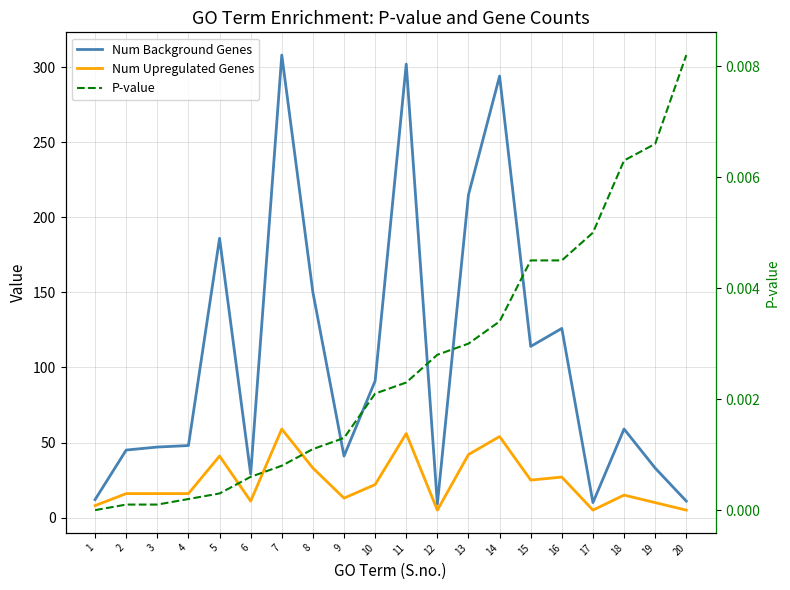

Does the chart display data point markers on the line(s)?

No